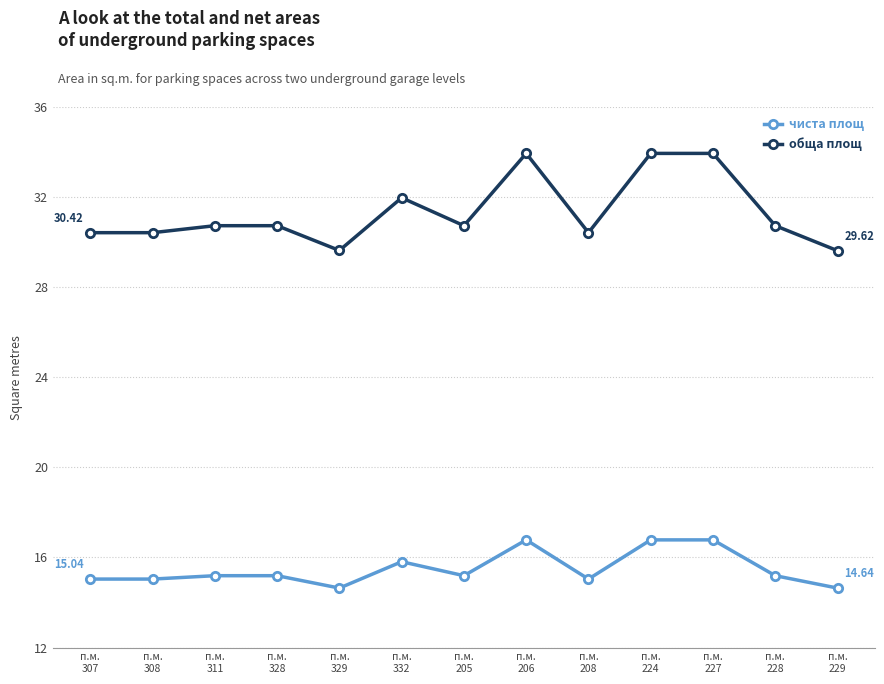

True or false: обща площ and чиста площ cross at least once.

False